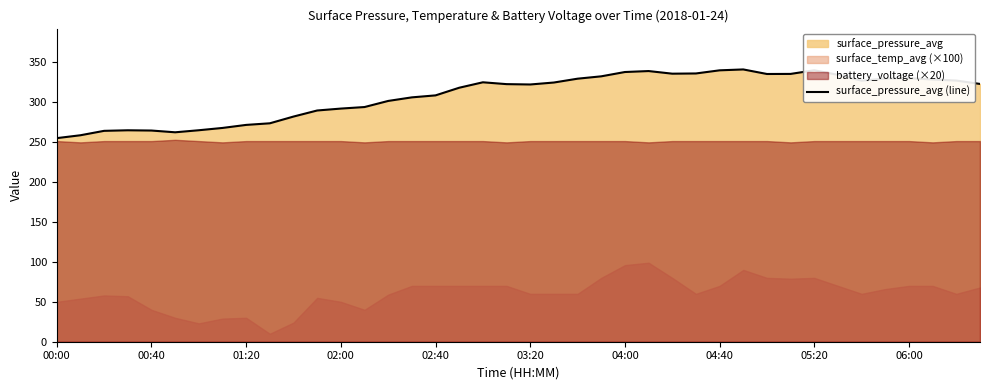

Is it true that surface_pressure_avg (line) equals 337.9 at 04:00?

True